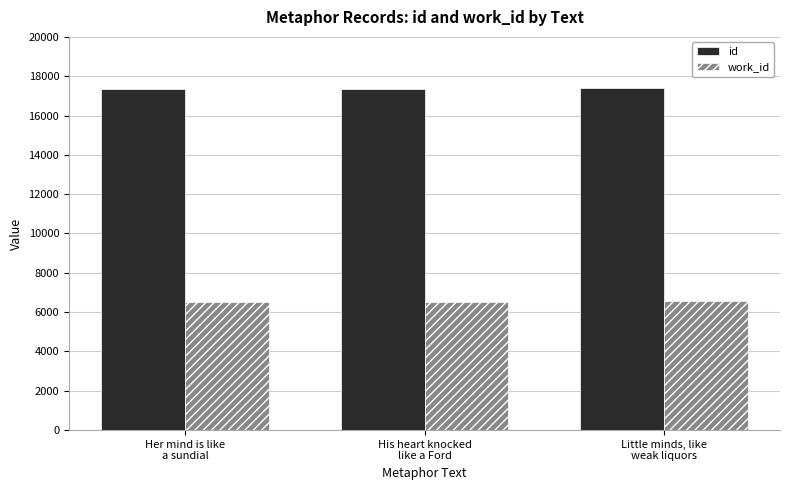

What is the label of the 3rd bar from the right?

Her mind is like
a sundial